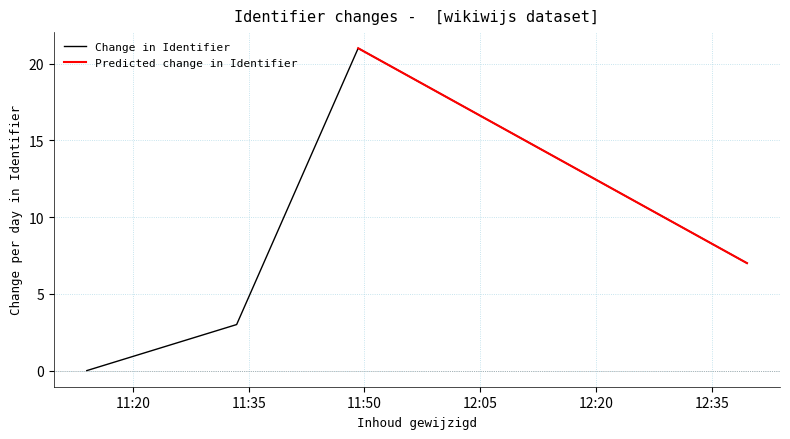

What is the highest value of the Change in Identifier series?

21